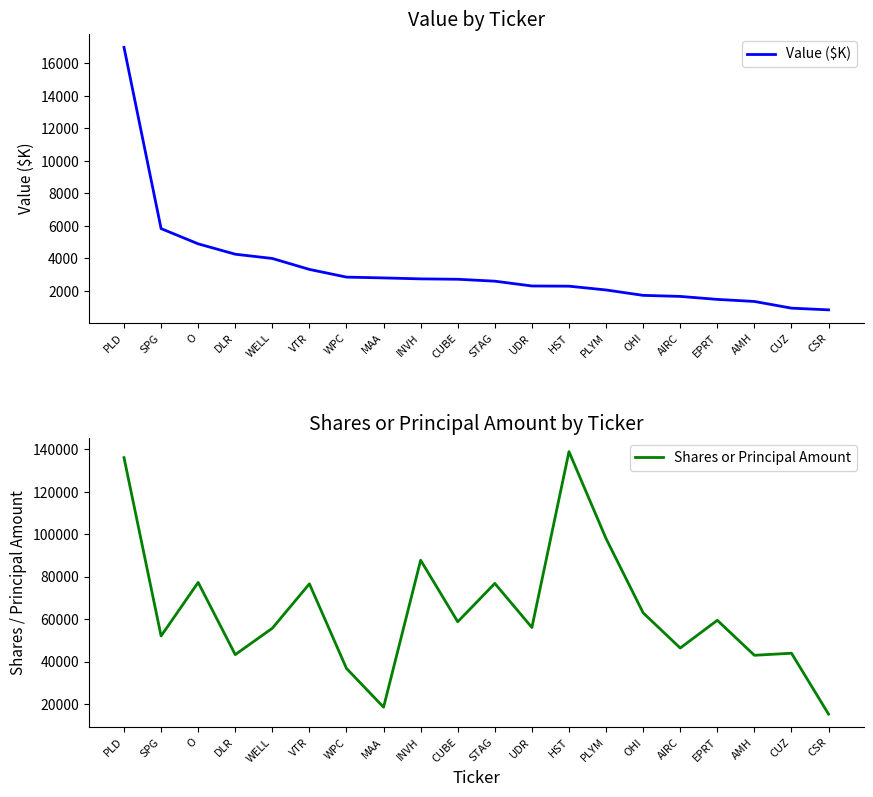

What is the spread (max minus min) of values at HST?

136706